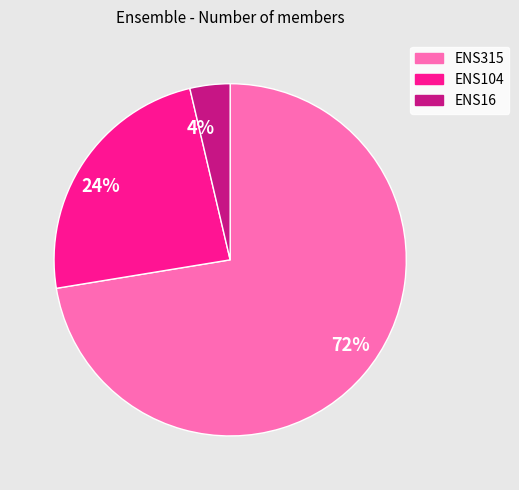

To the nearest percent, what percentage of the pie is 24%?

24%